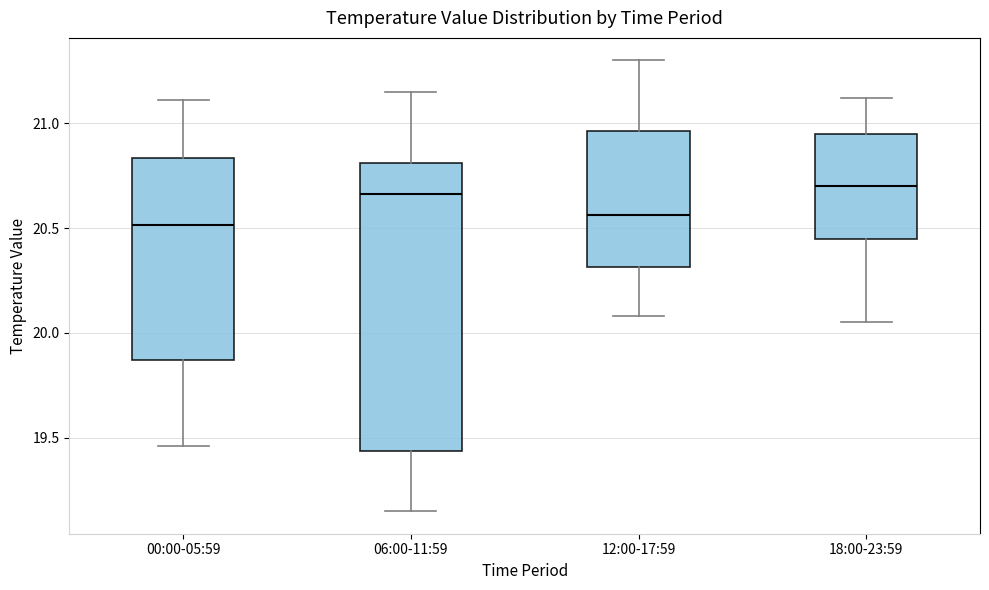

Reading left to right, transcribe this box plot: for each box, give where its median line is, the range the box spans, and where its two whiskers end, as read against the y-axis. The values are not printed on the chart, so give them approximately, as read against the axis.

00:00-05:59: median 20.50, box 19.85 to 20.85, whiskers 19.45 to 21.10
06:00-11:59: median 20.65, box 19.45 to 20.80, whiskers 19.15 to 21.15
12:00-17:59: median 20.55, box 20.30 to 20.95, whiskers 20.10 to 21.30
18:00-23:59: median 20.70, box 20.45 to 20.95, whiskers 20.05 to 21.10